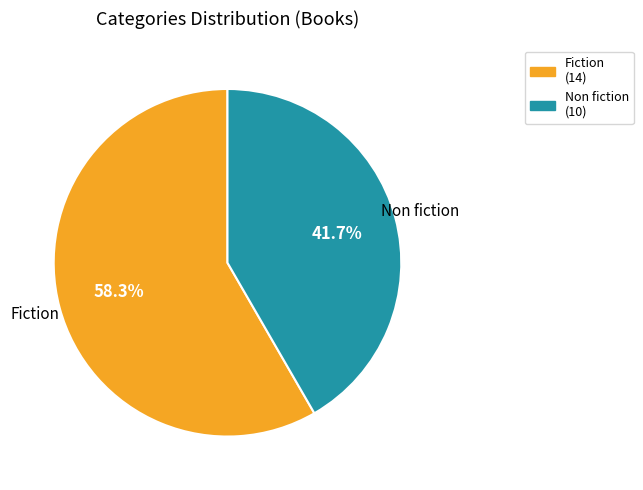

What percentage is the Non fiction slice, to the nearest percent?

42%